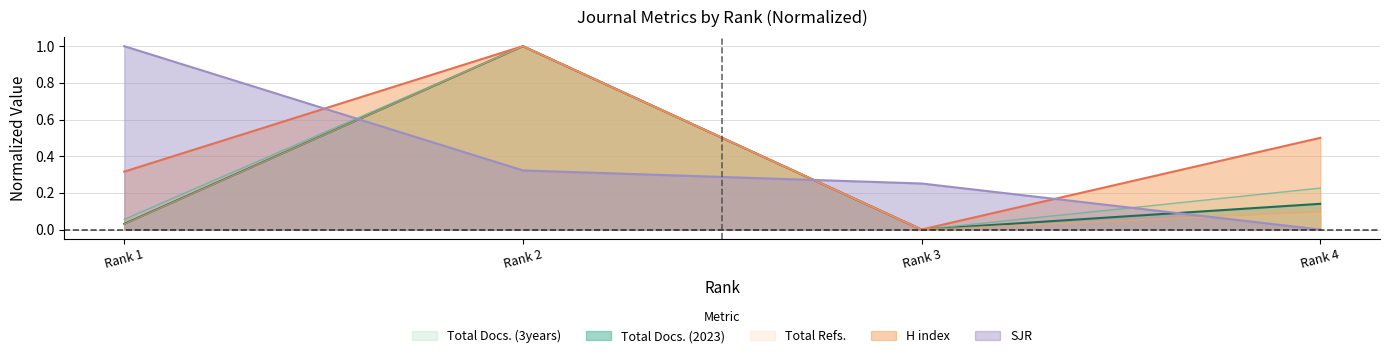

True or false: Total Docs. (2023) and SJR cross at least once.

True